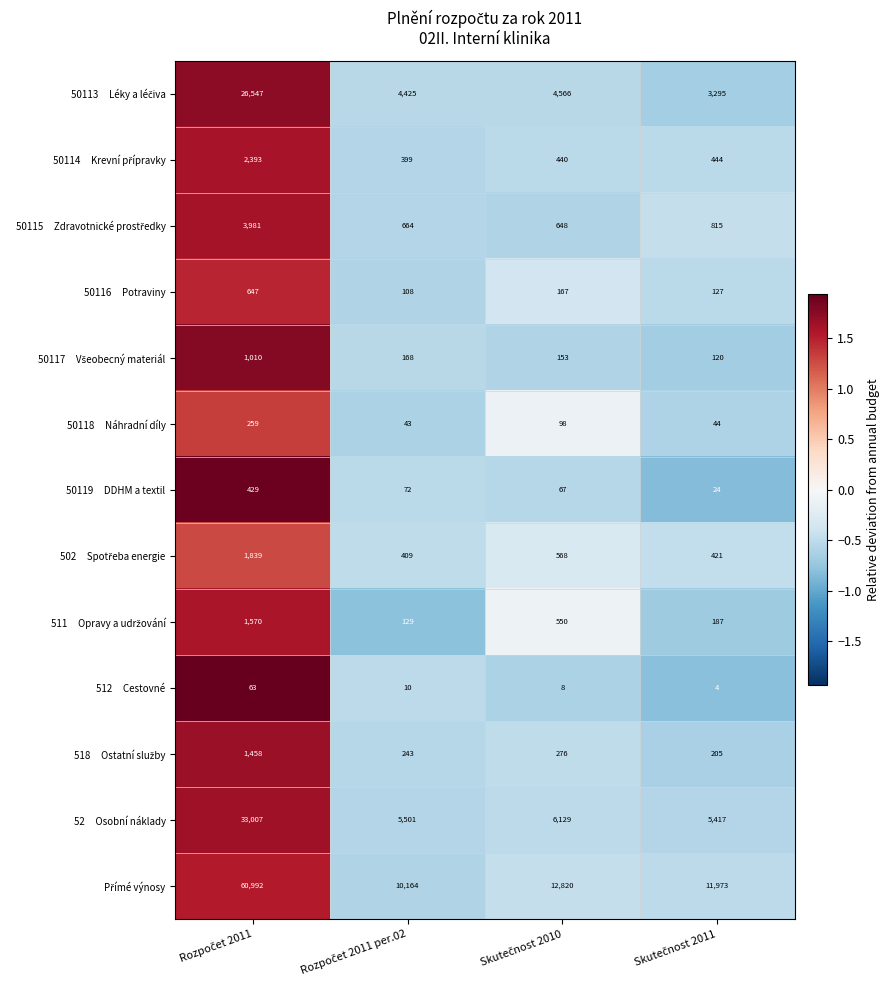

What is the maximum value shown in the chart?

60992